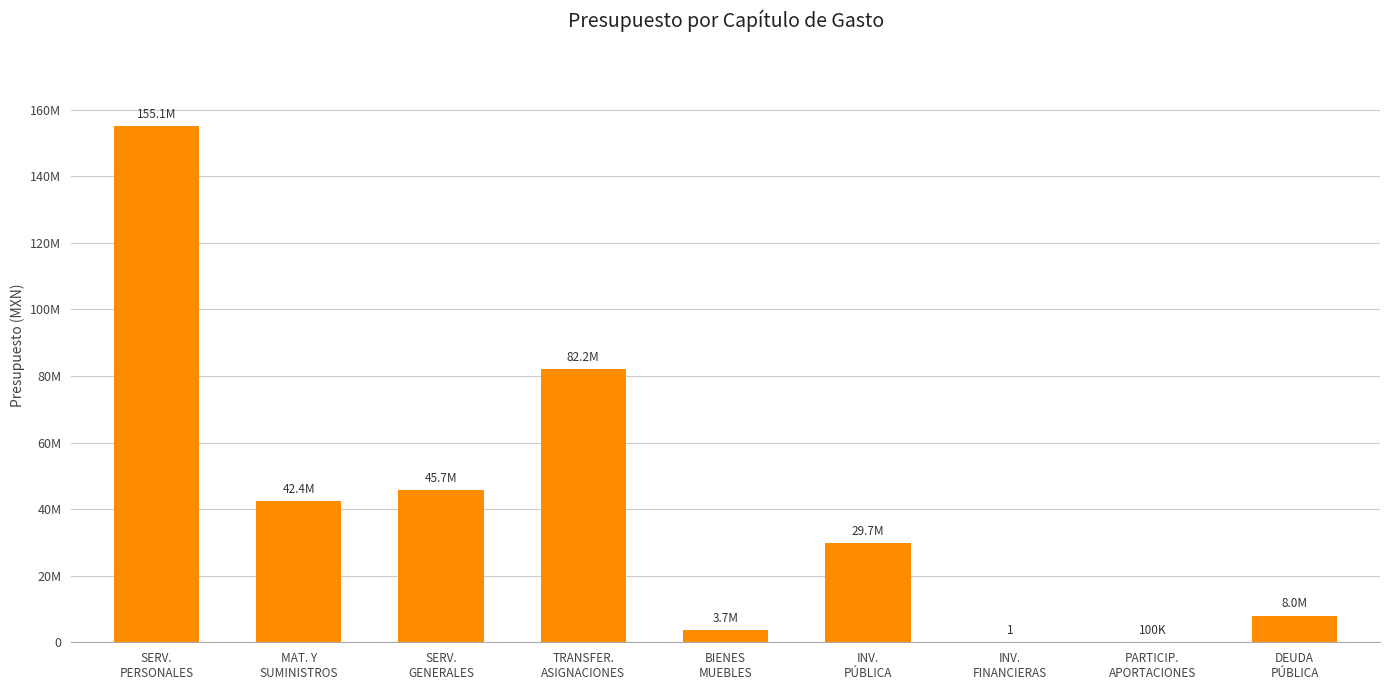

List the labels in order of value, smallest first.

INV.
FINANCIERAS, PARTICIP.
APORTACIONES, BIENES
MUEBLES, DEUDA
PÚBLICA, INV.
PÚBLICA, MAT. Y
SUMINISTROS, SERV.
GENERALES, TRANSFER.
ASIGNACIONES, SERV.
PERSONALES